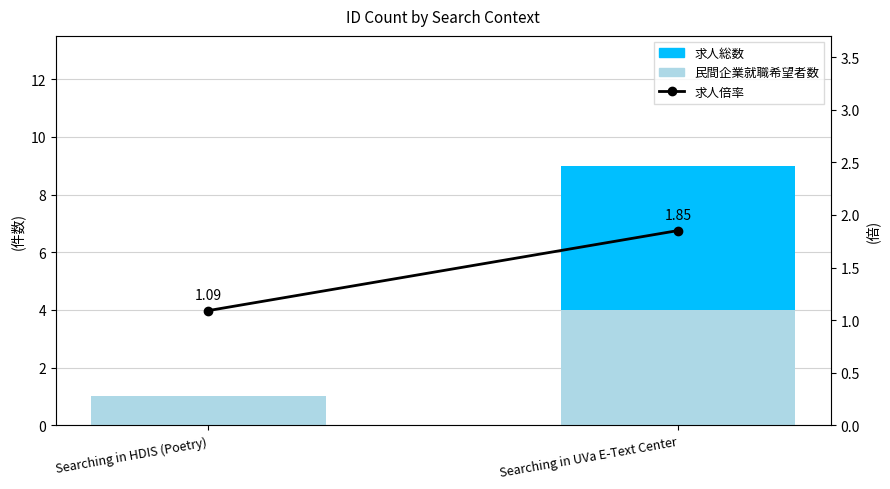

How many data points does each series have?

2